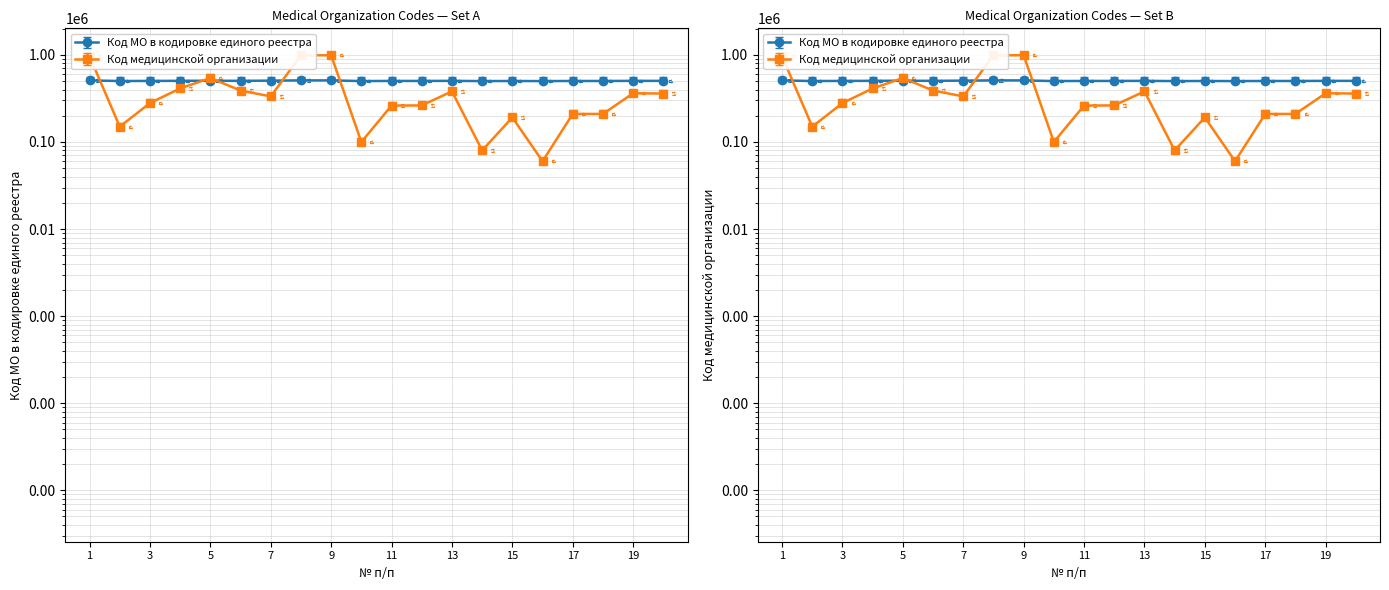

What is the difference between the highest and lowest values at 14?

420700